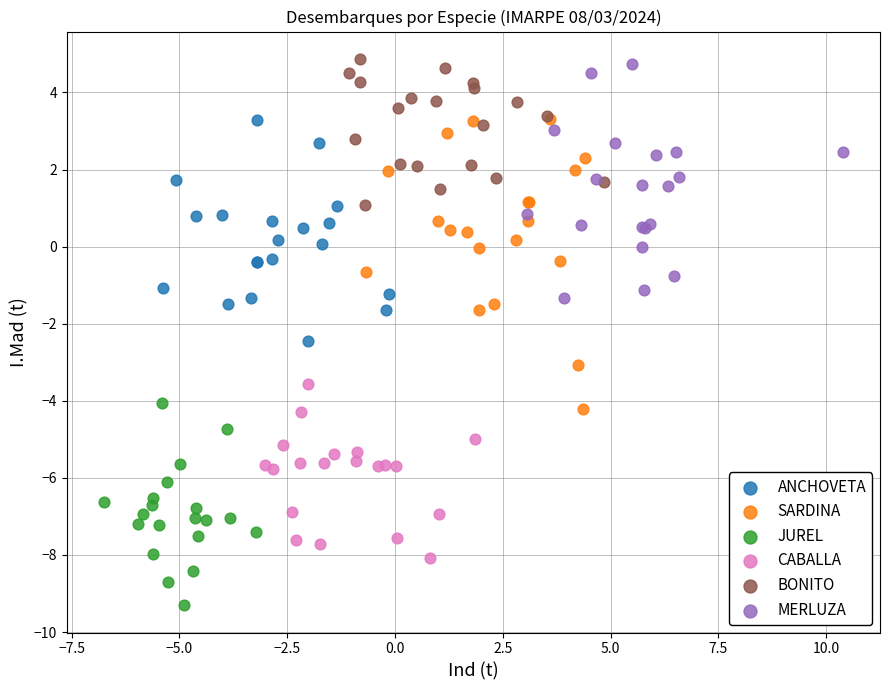

Which series contains the lowest Y value?

JUREL